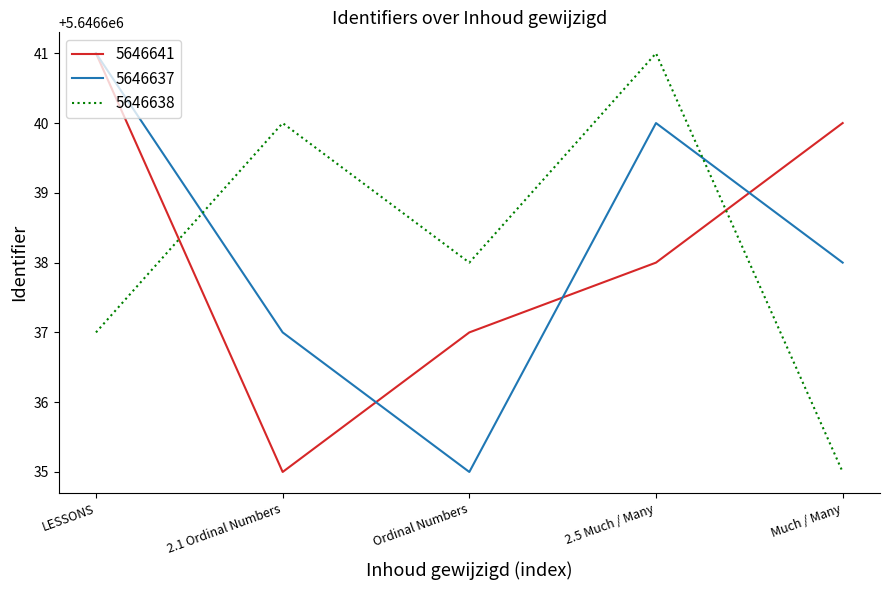

Rank the series at Much / Many from highest to lowest value.

5646641, 5646637, 5646638